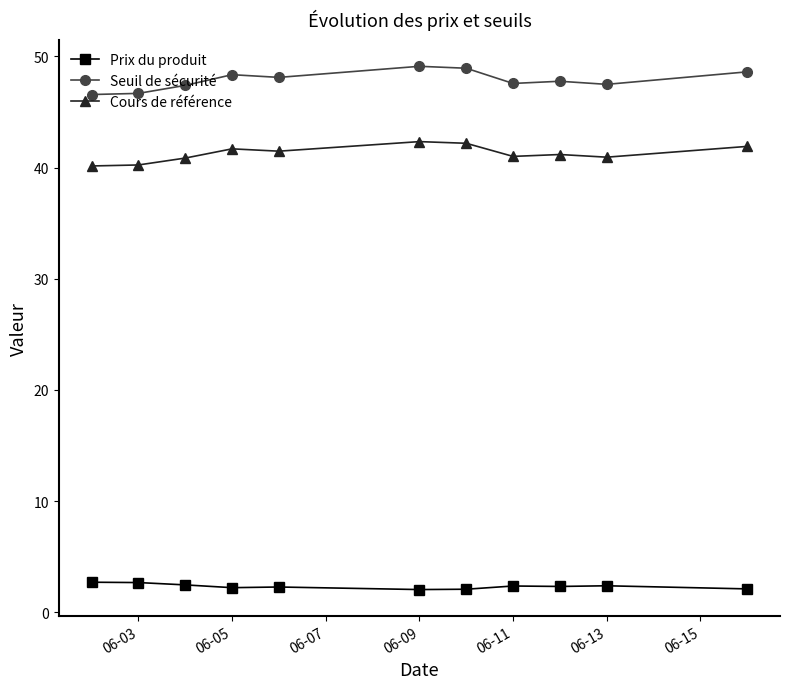

At how many categories does at least one series exceed 13?

11